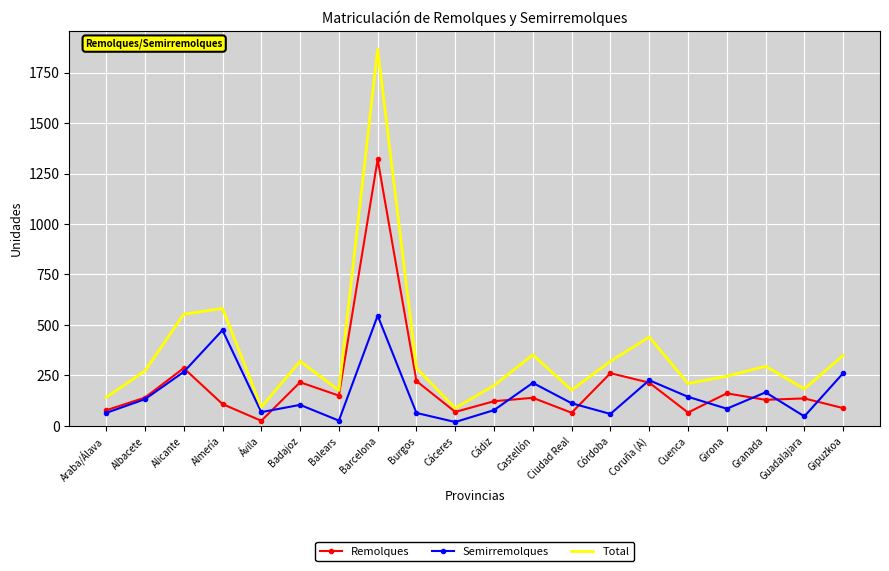

What is the spread (max minus min) of values at Cuenca?

144